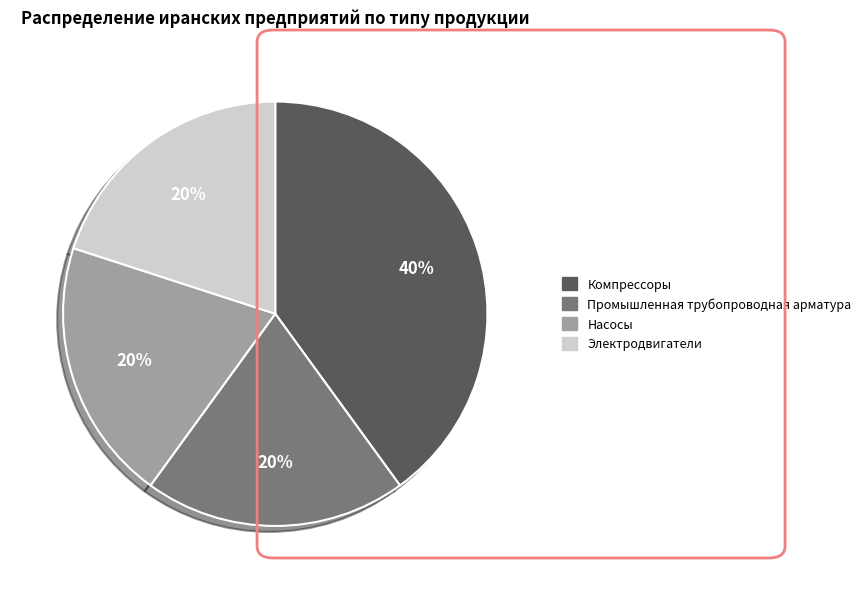

To the nearest percent, what is the difference between the largest and smallest slice percentages?

20%